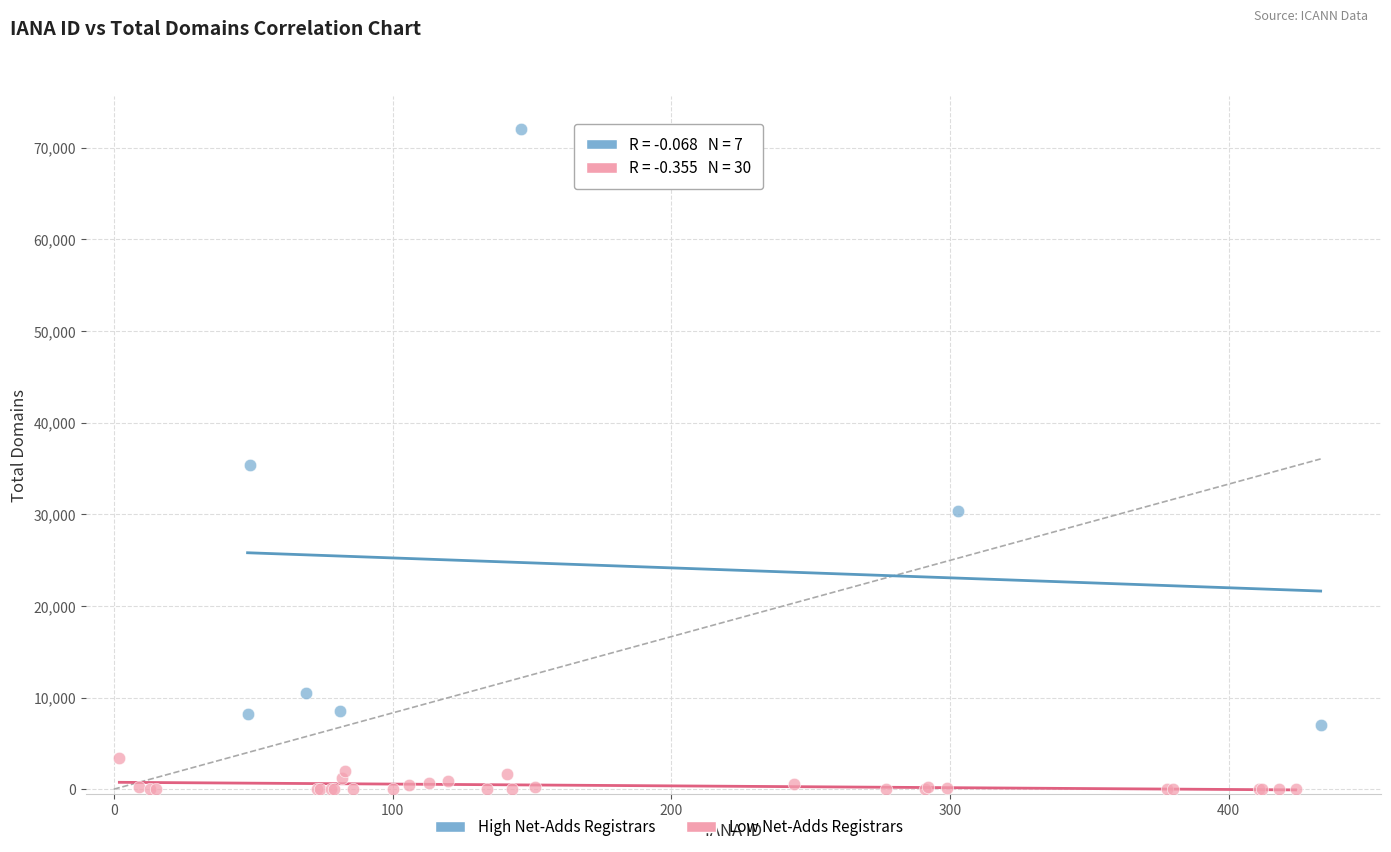

Which series reaches the maximum Y coordinate?

High Net-Adds Registrars